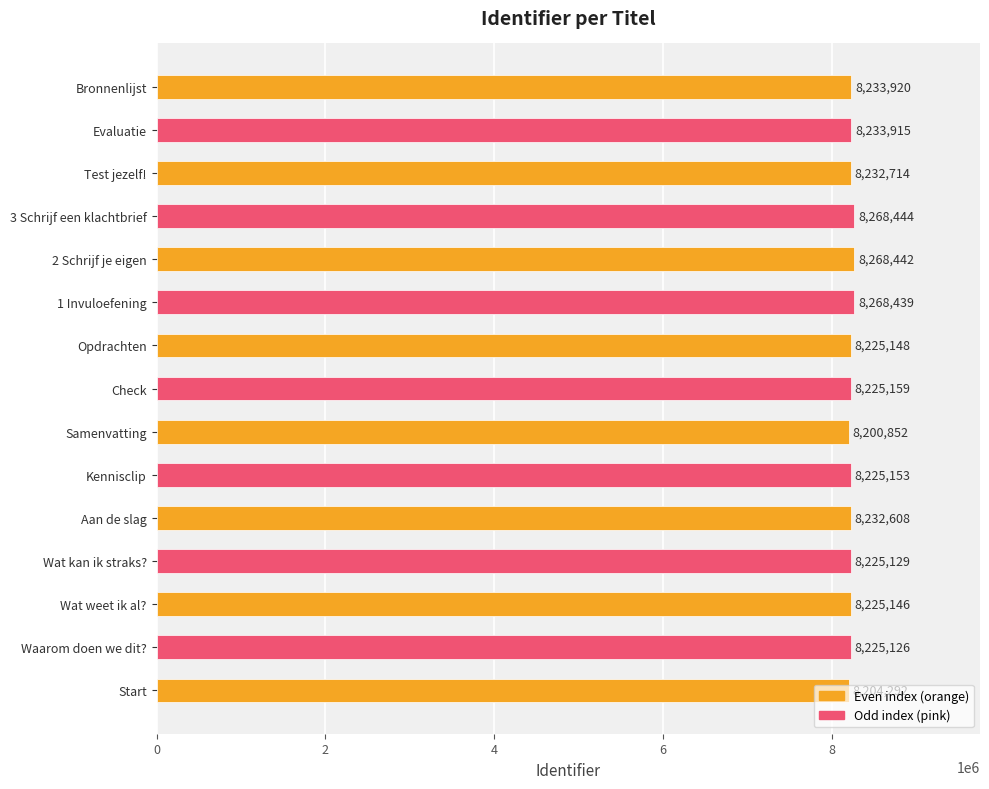

At which category does the chart reach its minimum across all series?

Samenvatting